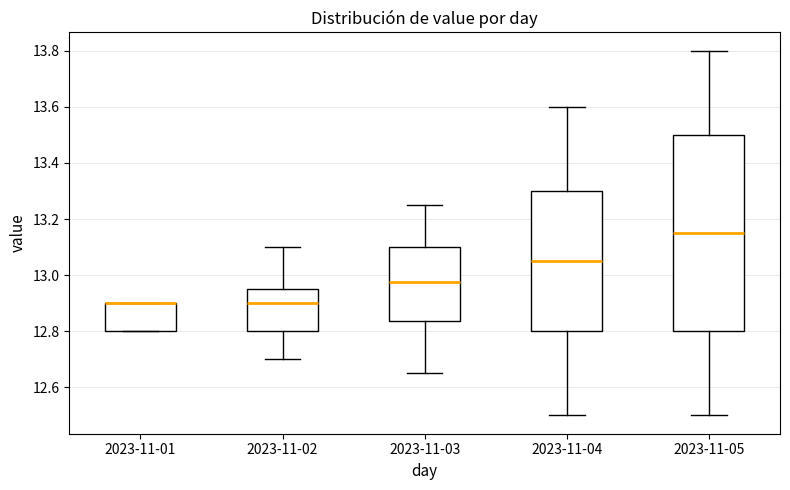

Which box is the tallest, from its lower edge to its upper edge?

2023-11-05